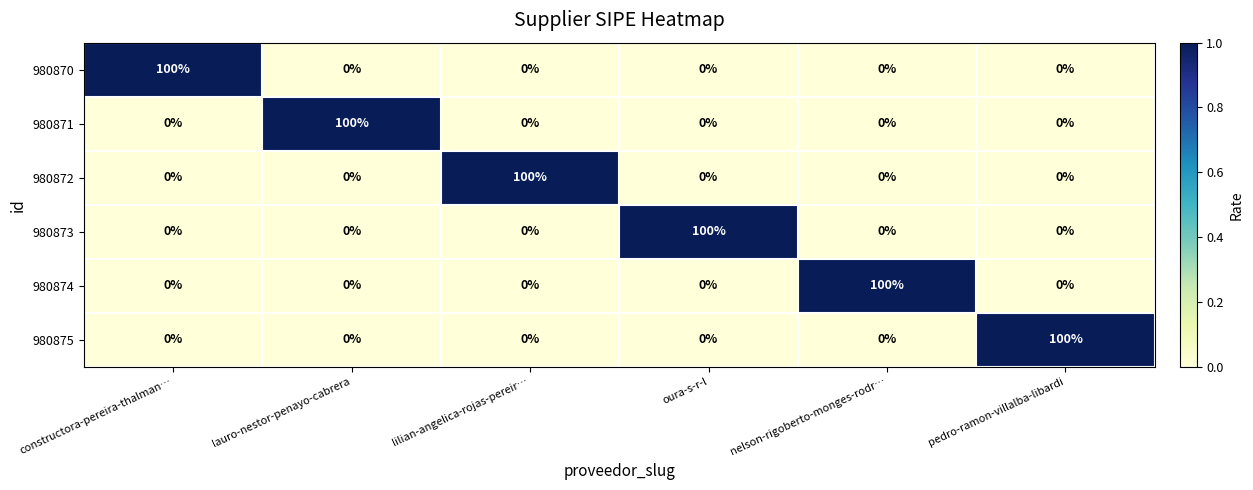

At how many categories does at least one series exceed 0?

6